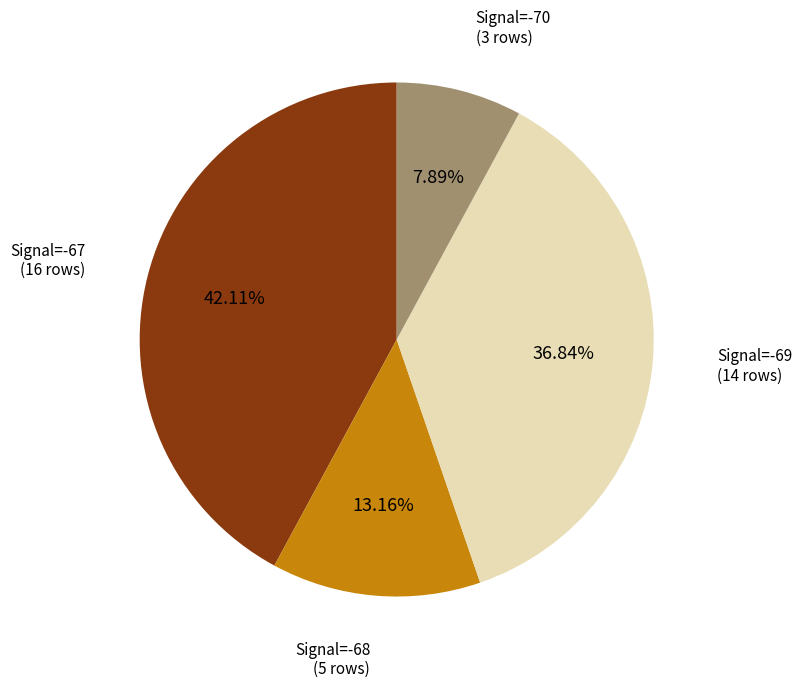

Is there any slice that represents more than half of the pie?

No